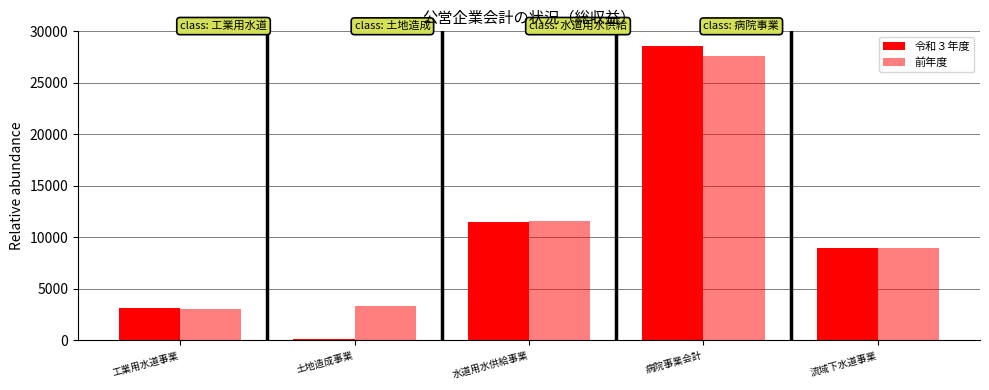

How many data points in 令和３年度 are less than 8947?

2